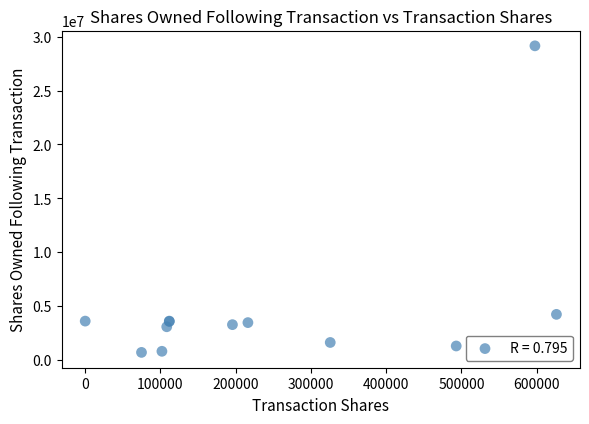

What Y value in the scatter plot is closest to 14921183?

4224284